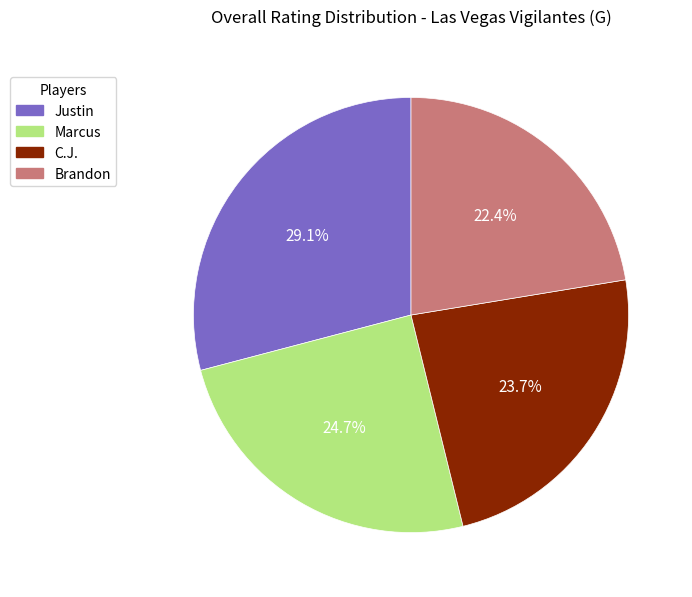

What is the ratio of the value at Justin to the value at Marcus?

1.2